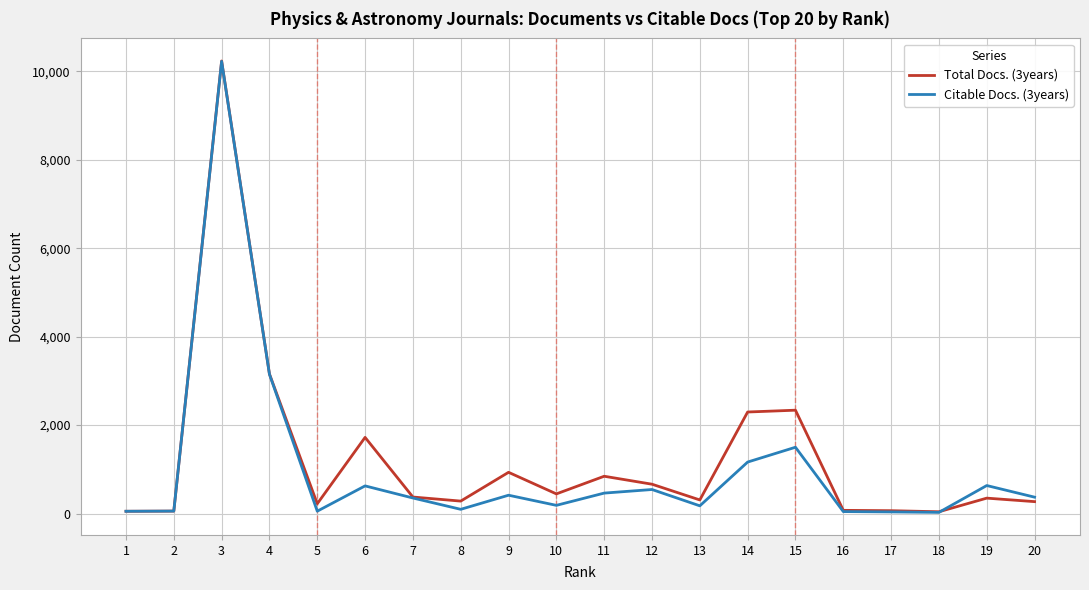

What is the sum of the Total Docs. (3years) values at 20 and 6?

1993